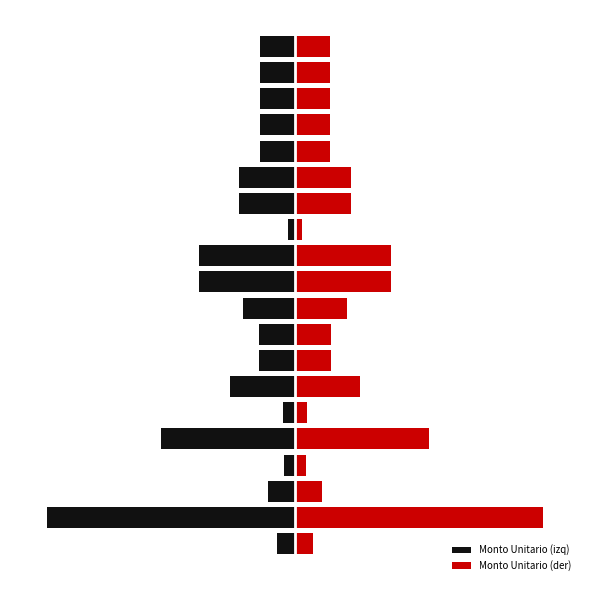

Which series has the largest total across all categories?

Monto Unitario (der)